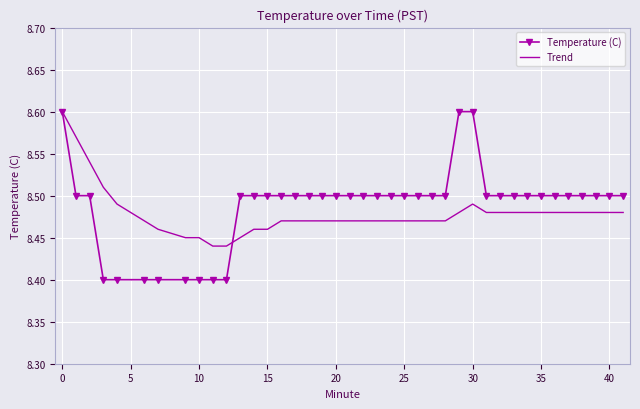

Which series has the largest range (max minus min)?

Temperature (C)